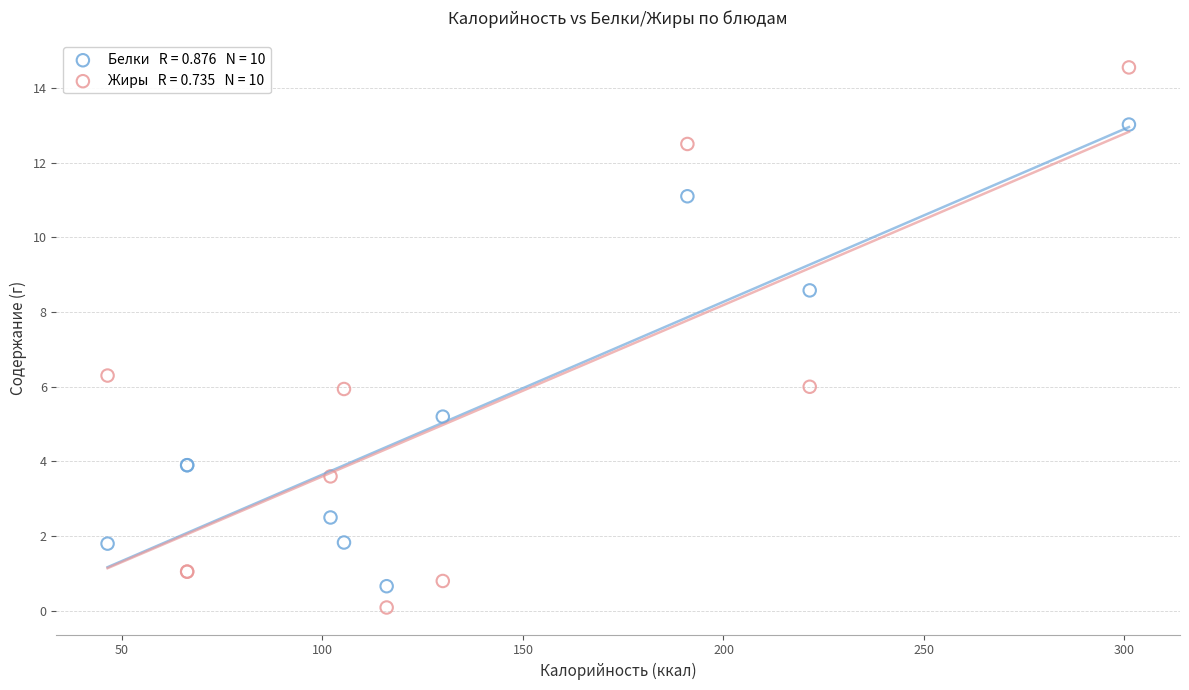

Across all series, what Y value is closest to 7?

6.3